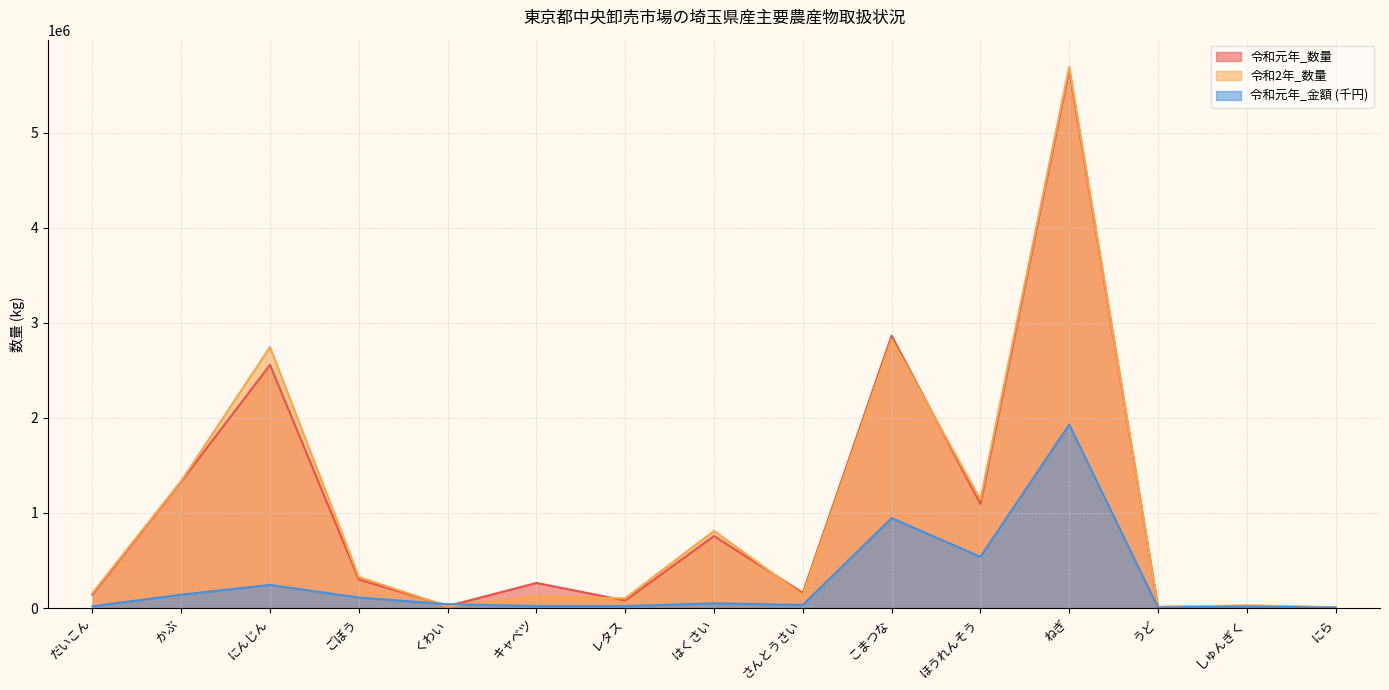

At how many categories does at least one series exceed 3995429?

1